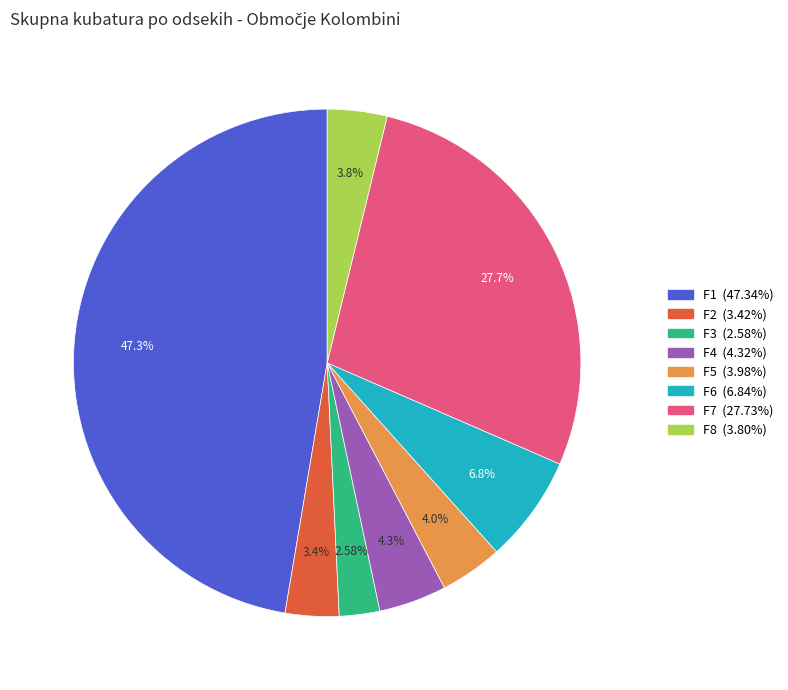

To the nearest percent, what is the average slice percentage?

12%